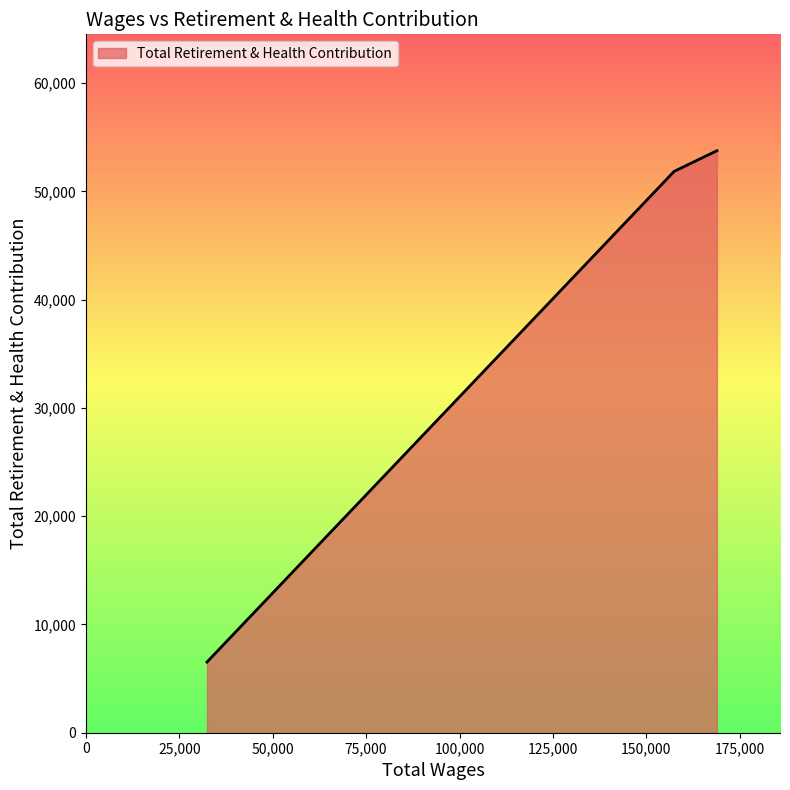

What is the average value?

37384